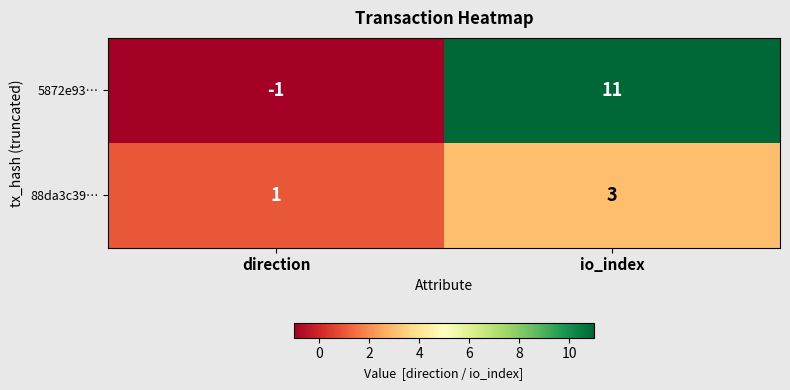

Reading right to left, what are all the values shown in this chart?

5872e93…: 11	-1
88da3c39…: 3	1